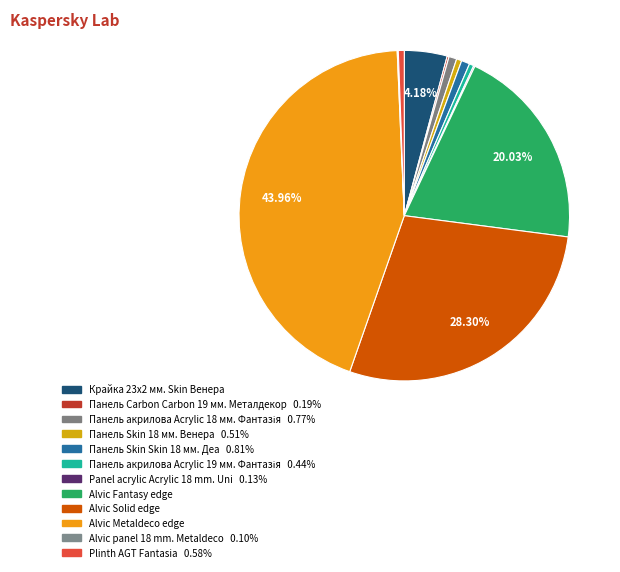

Does Alvic panel 18 mm. Metaldeco account for over 50% of the chart?

No